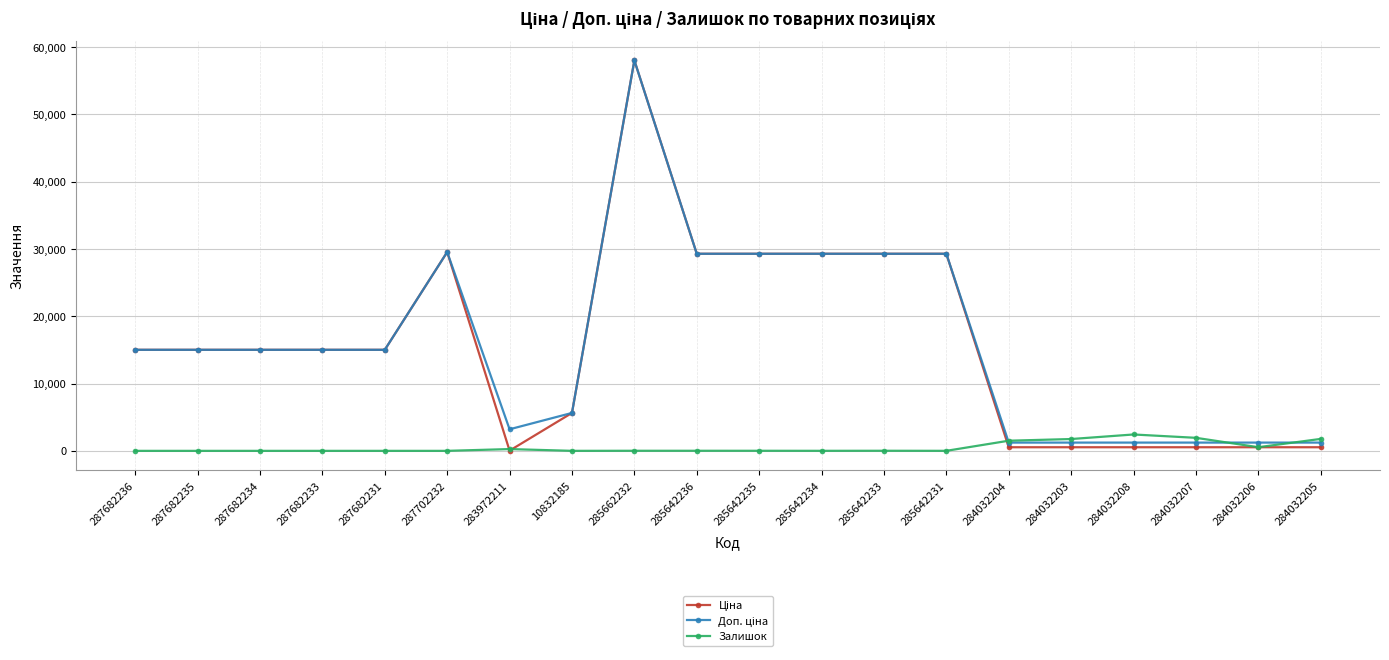

At which category is the sum across all series the highest?

285662232